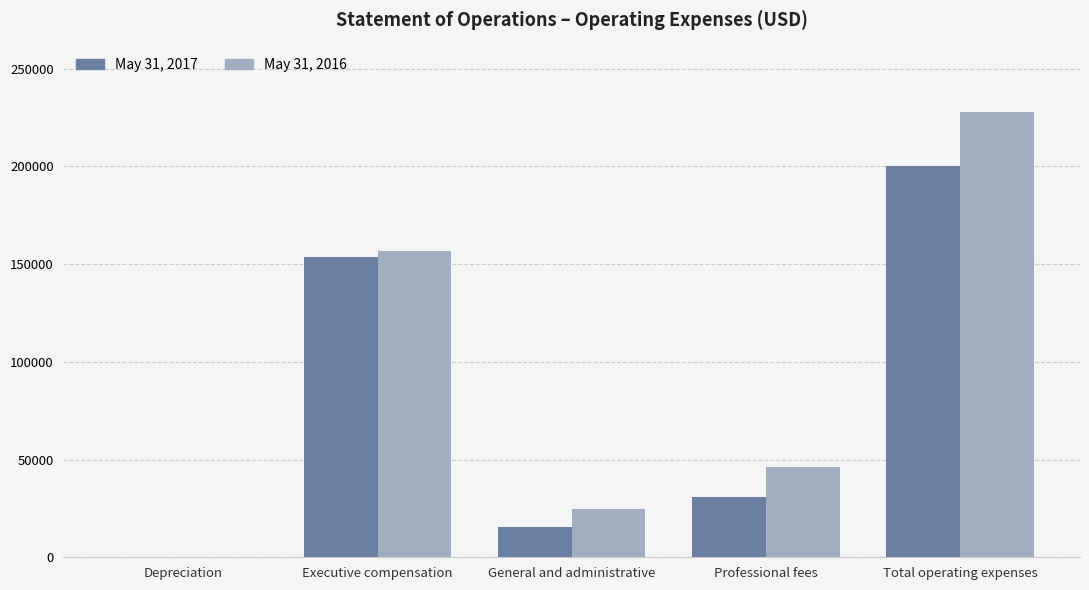

How many categories are shown in the chart?

5